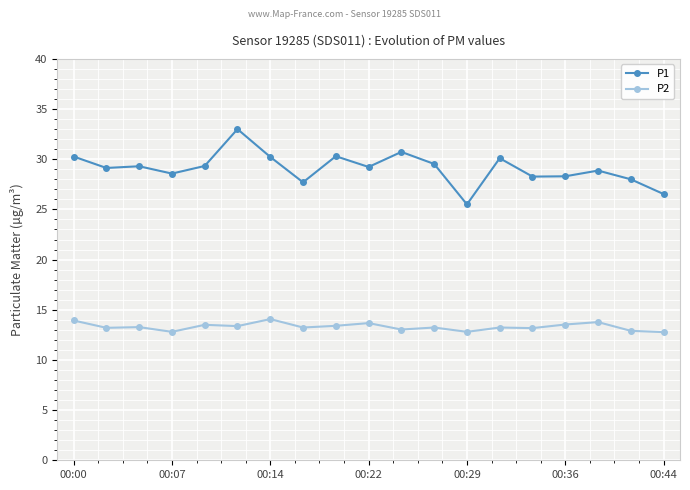

Which series has the widest spread of values?

P1